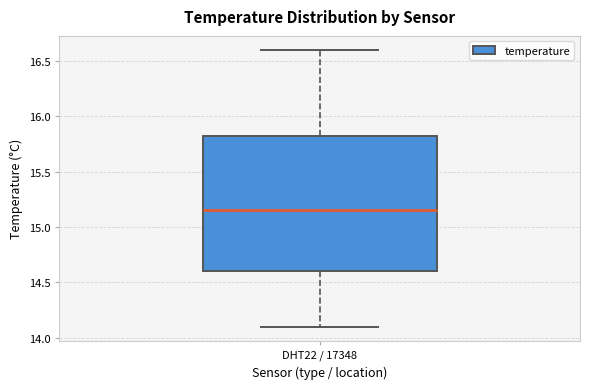

Read this box plot against the y-axis: the position of the median line, the range covered by the box, and the ends of both whiskers. The values are not printed on the chart, so give them approximately, as read against the axis.

median 15.15, box 14.60 to 15.85, whiskers 14.10 to 16.60